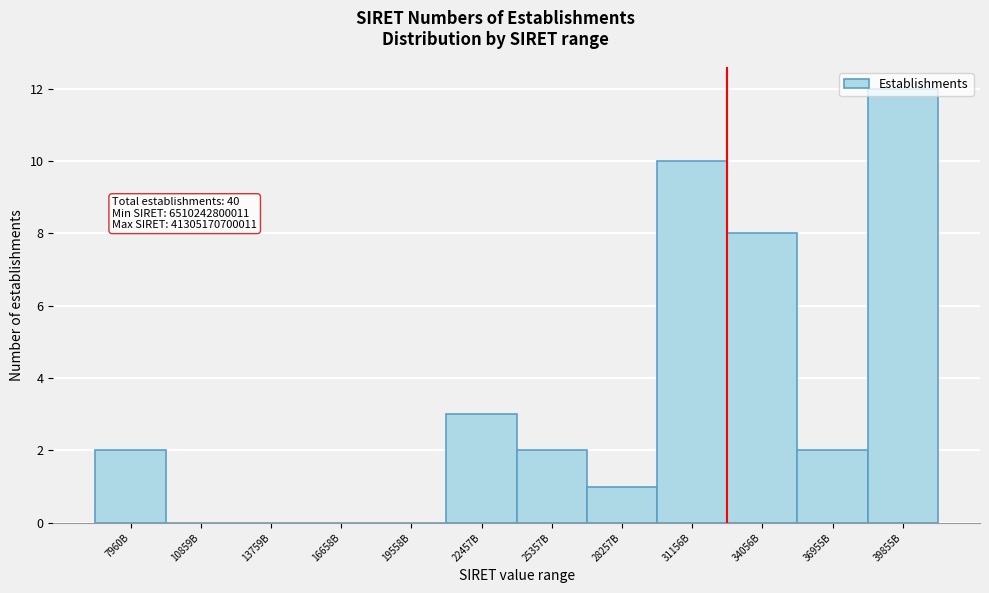

At which category does the chart reach its peak across all series?

39855B